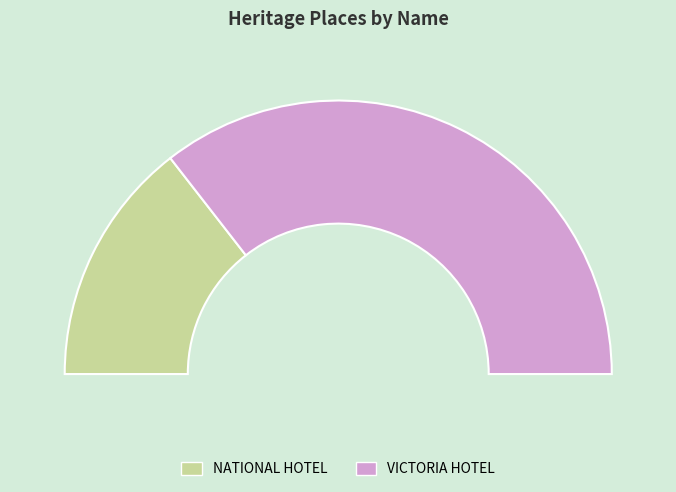

To the nearest percent, what portion does VICTORIA HOTEL represent?

71%